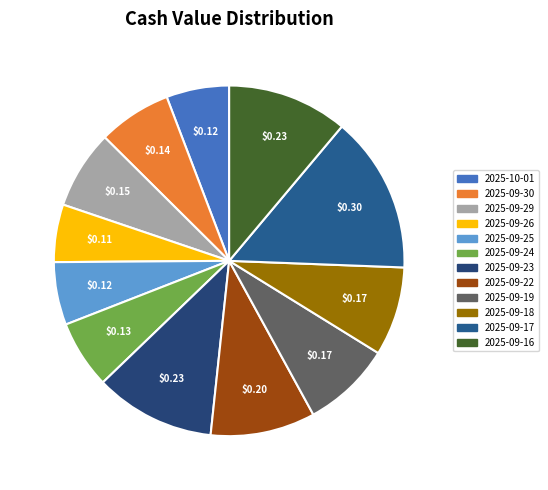

What is the smallest slice in the pie chart?

2025-09-26